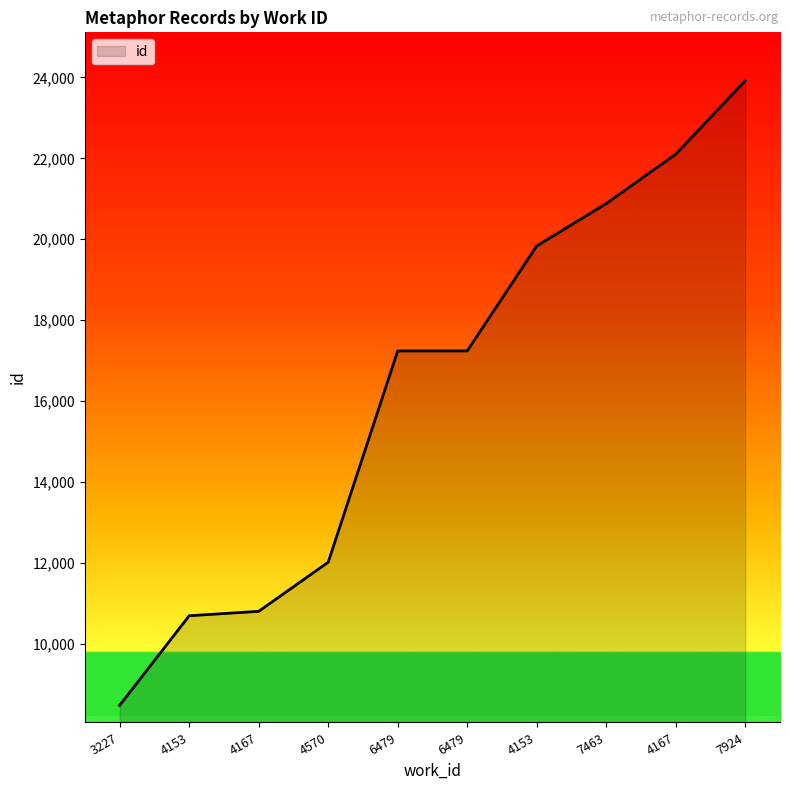

Is it true that the value at 6479 is 17239?

True